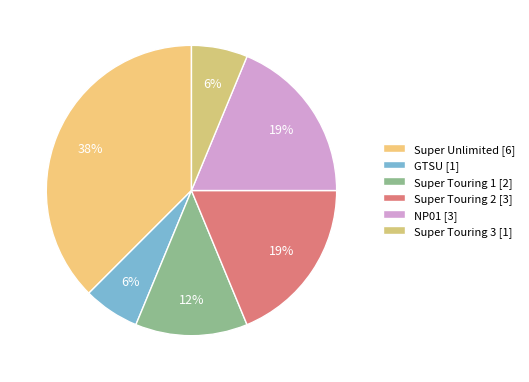

To the nearest percent, what portion does NP01 represent?

19%